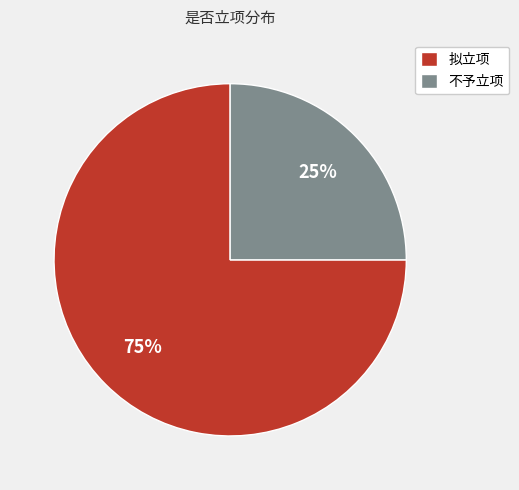

Between 拟立项 and 不予立项, which is larger?

拟立项